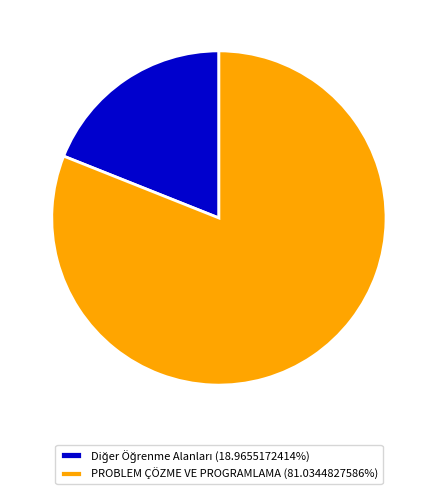

Does PROBLEM ÇÖZME VE PROGRAMLAMA (81.0344827586%) represent more than half of the total?

Yes